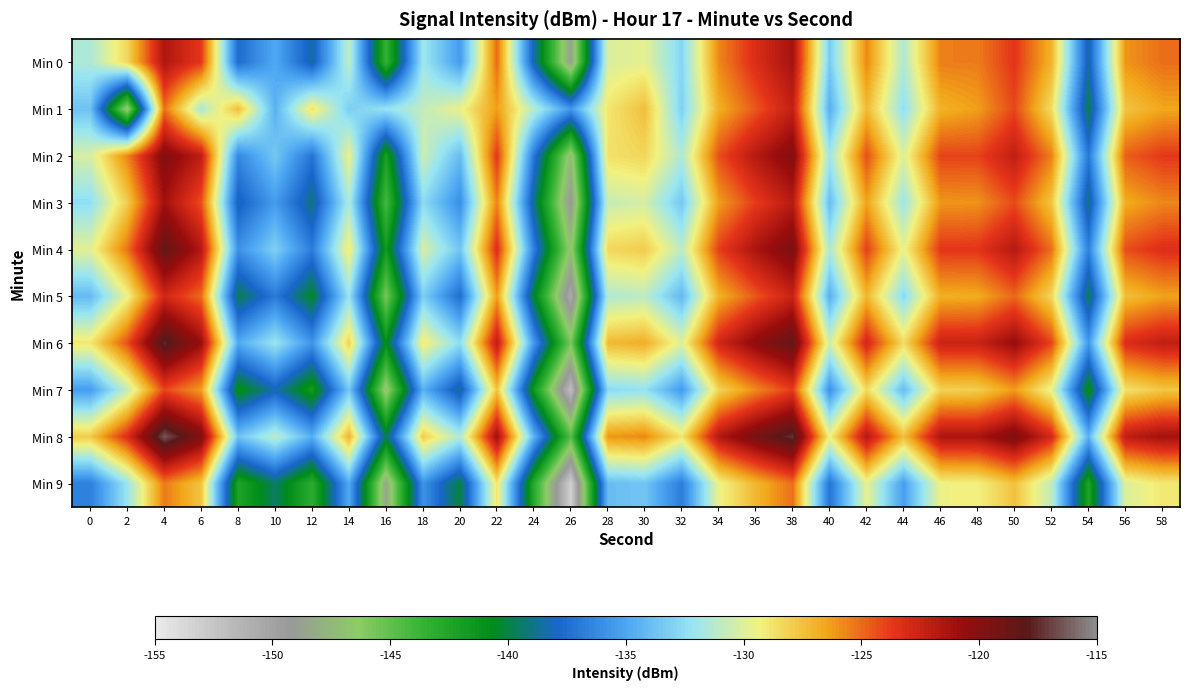

List the series in order of their peak value, lowest first.

Min 9, Min 7, Min 5, Min 1, Min 0, Min 3, Min 2, Min 4, Min 6, Min 8